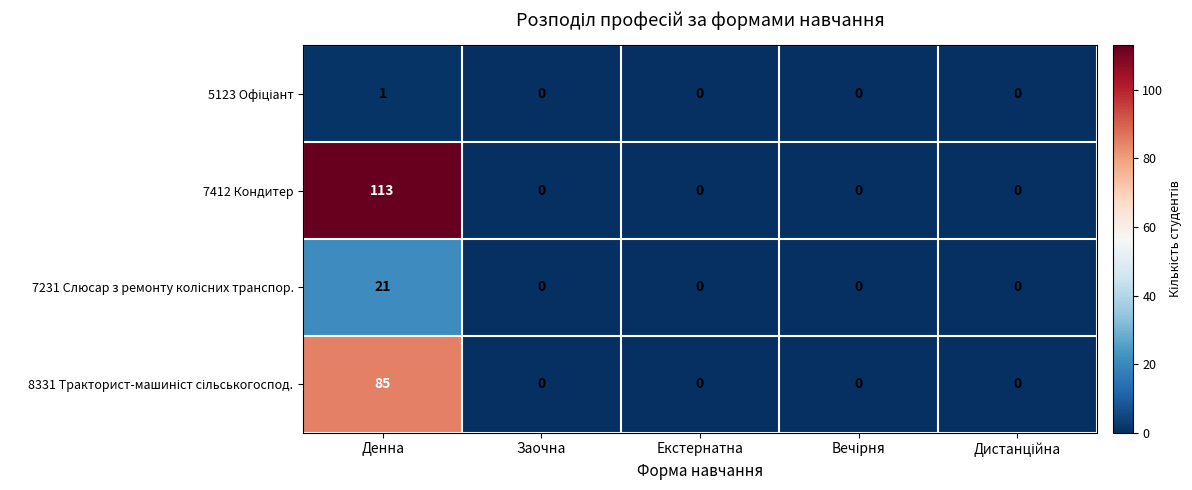

Between Денна and Екстернатна, which series saw the biggest shift?

7412 Кондитер